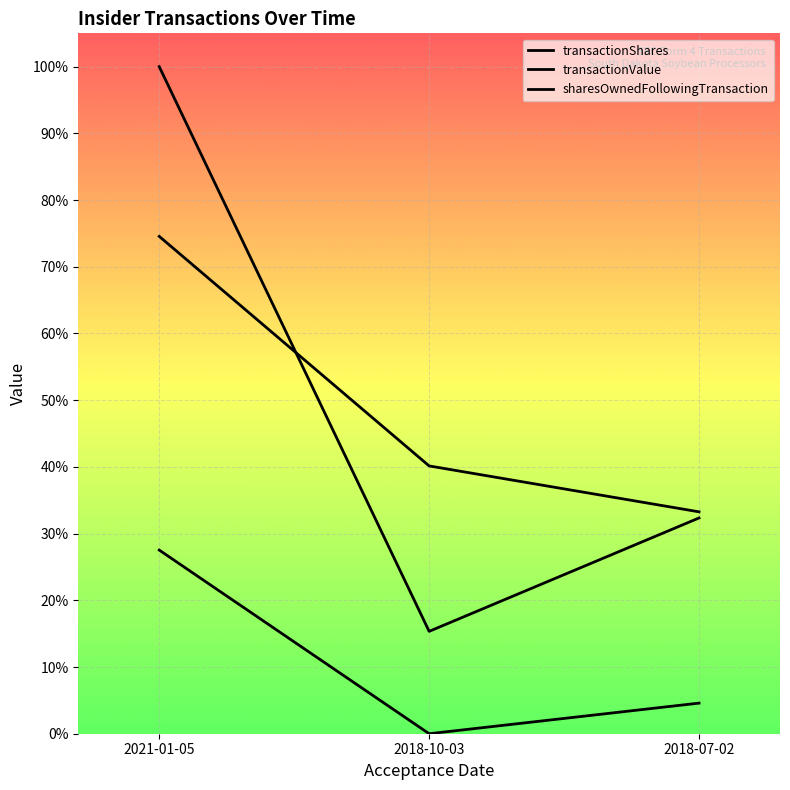

What is the sum of all sharesOwnedFollowingTransaction values?

1.5